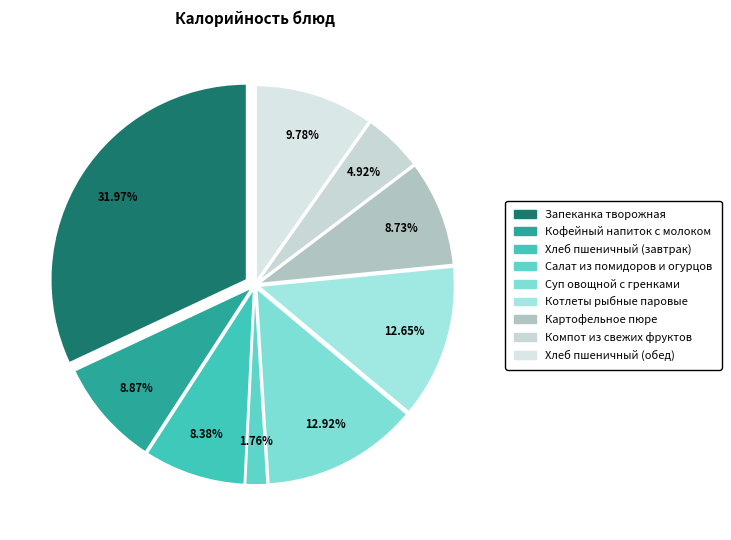

Do Компот из свежих фруктов and Картофельное пюре together represent more than half of the pie?

No